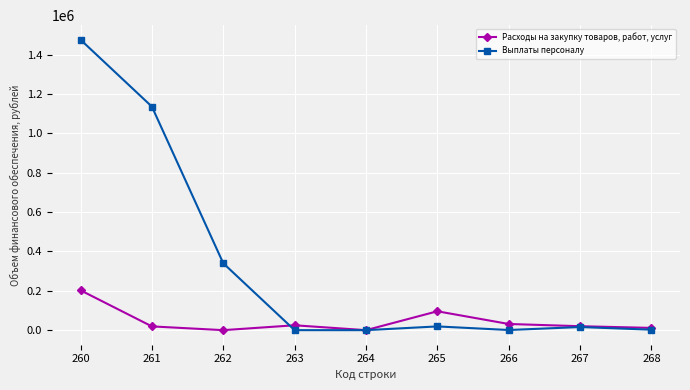

Is the value of Выплаты персоналу at 260 greater than the value of Расходы на закупку товаров, работ, услуг at 263?

Yes